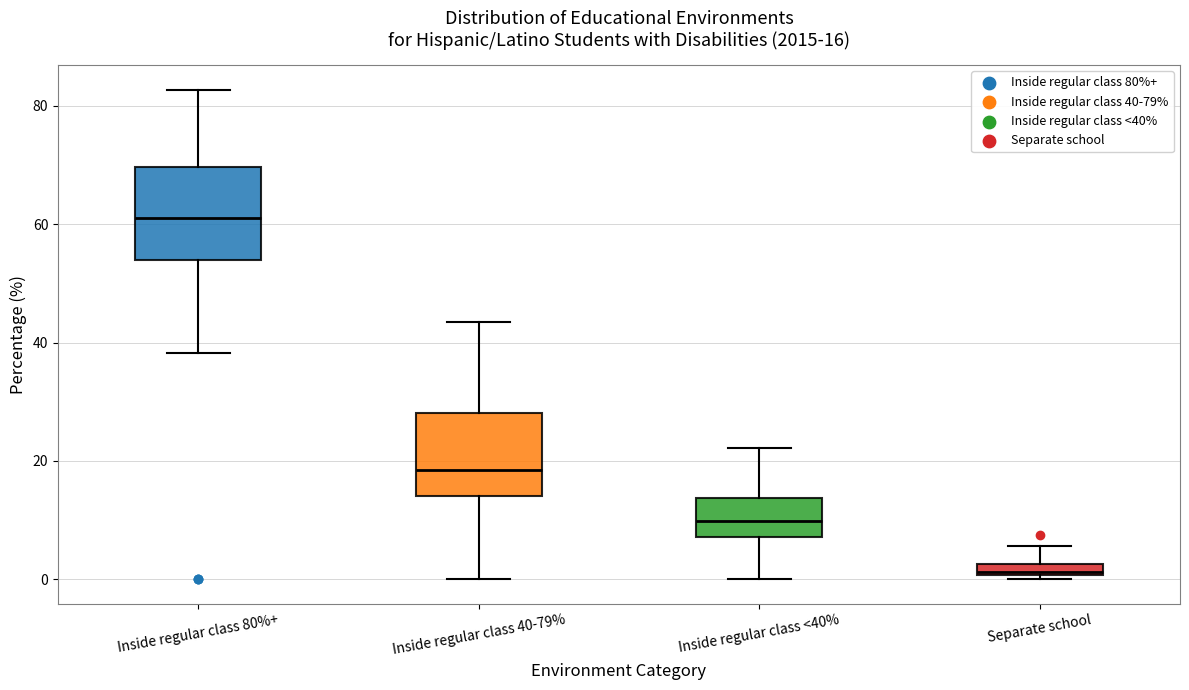

Which box has the highest median line?

Inside regular class 80%+